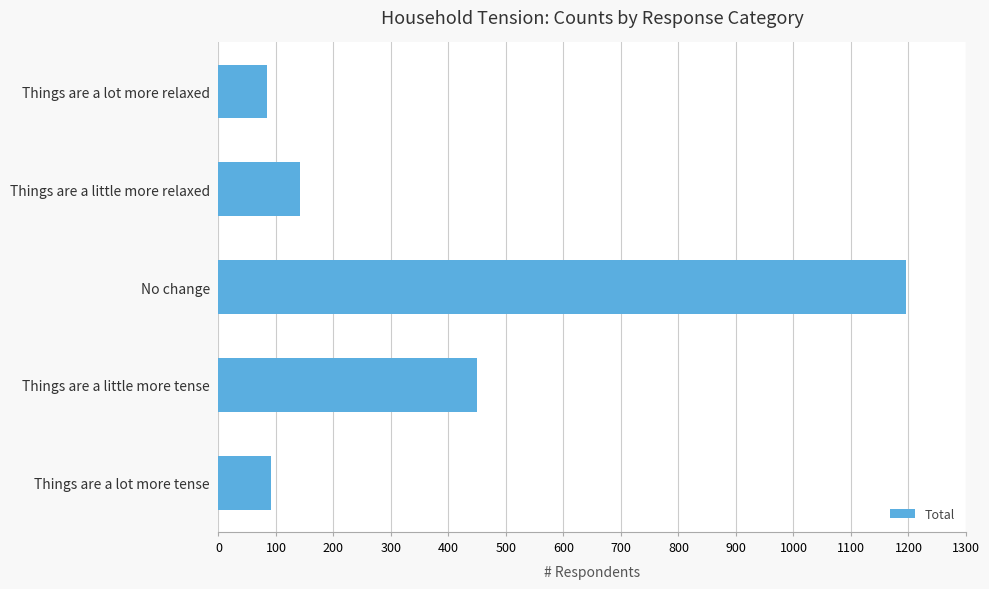

What is the maximum value shown in the chart?

1195